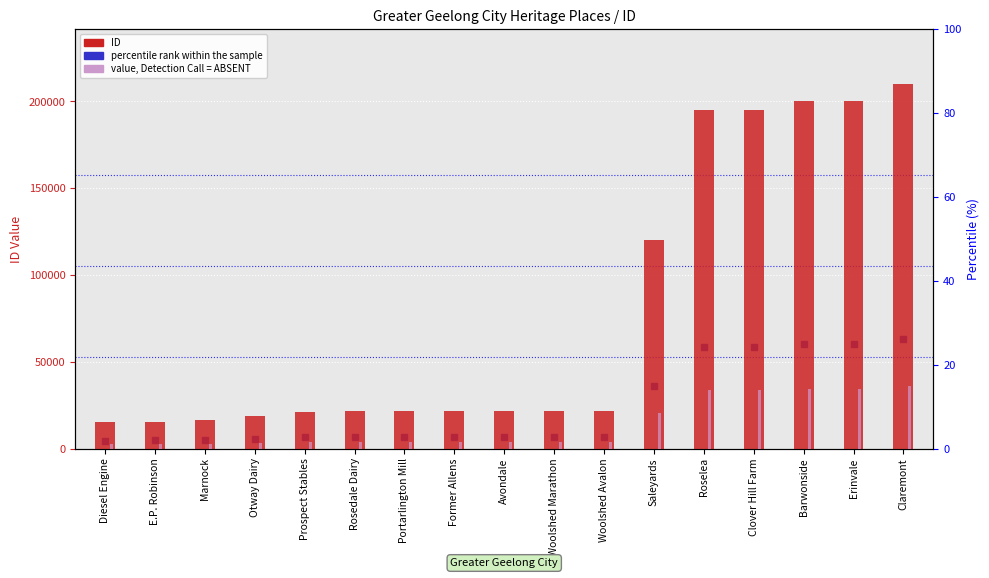

What is the minimum value shown in the chart?

1.1